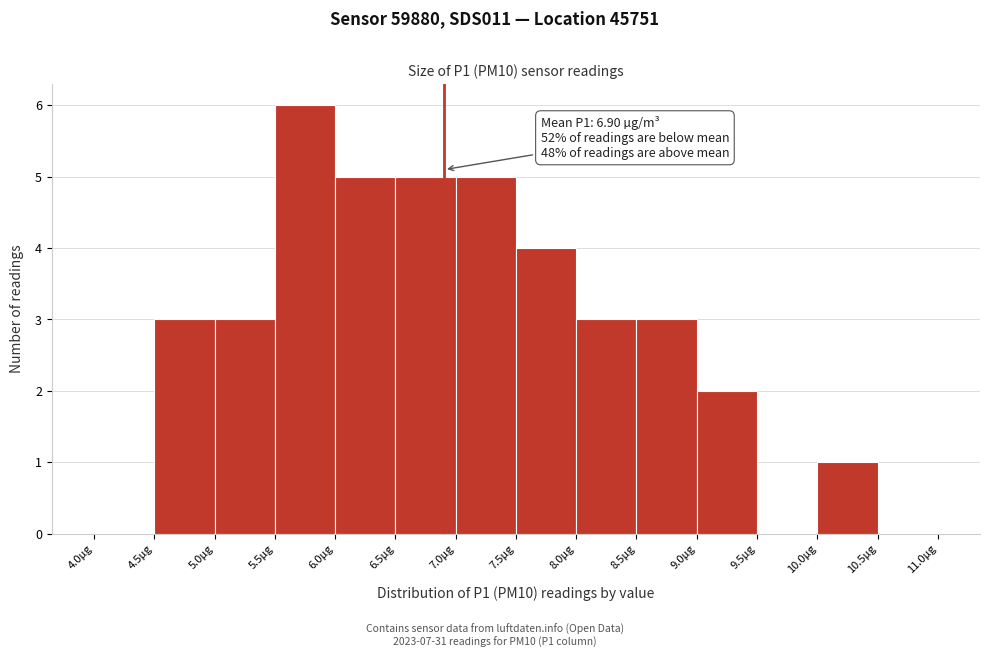

Which range on the x-axis has the tallest bar?

5.5 to 6.0